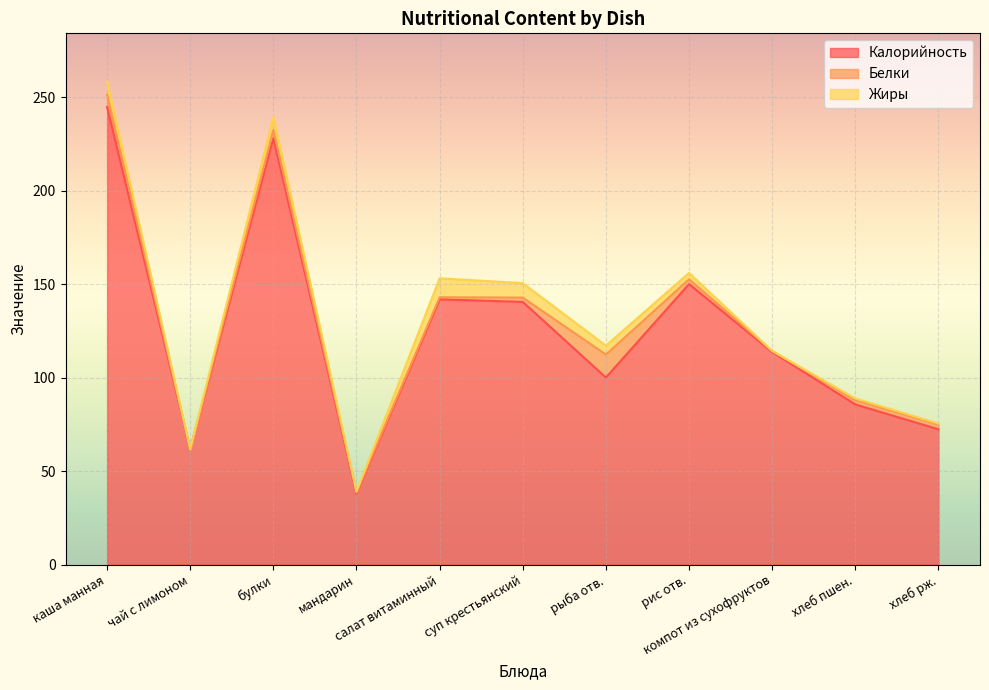

What is the label of the 3rd point from the left?

булки